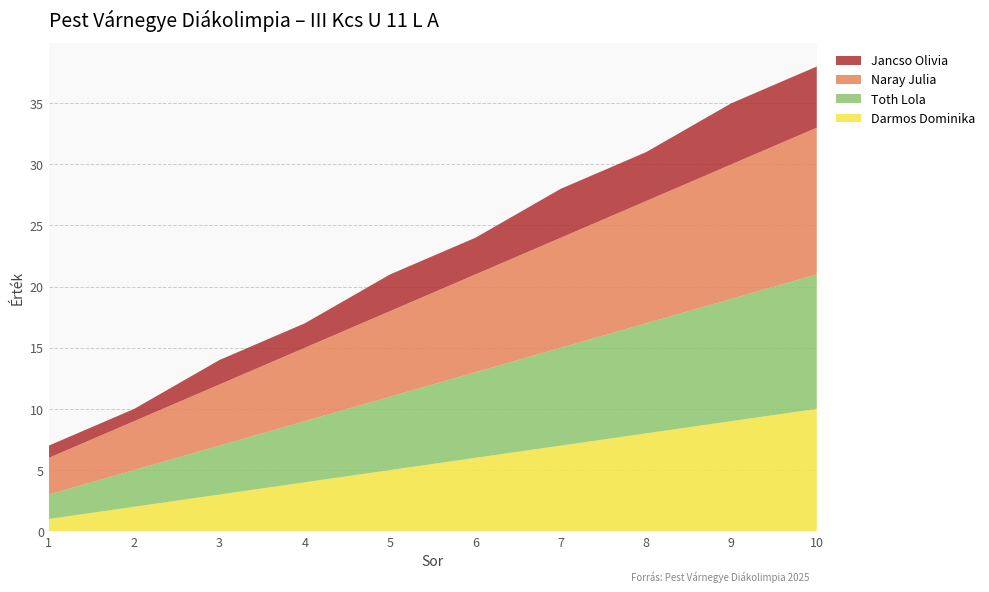

Reading right to left, what are all the values shown in this chart?

Darmos Dominika: 10	9	8	7	6	5	4	3	2	1
Toth Lola: 11	10	9	8	7	6	5	4	3	2
Naray Julia: 12	11	10	9	8	7	6	5	4	3
Jancso Olivia: 5	5	4	4	3	3	2	2	1	1